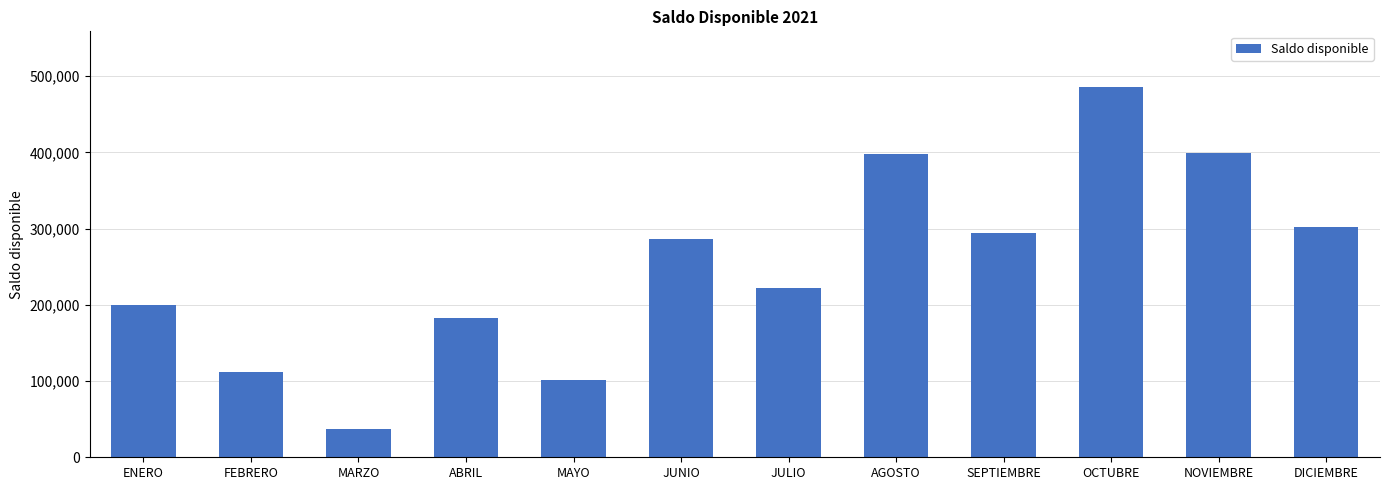

The value at NOVIEMBRE is 399172.7. True or false?

True